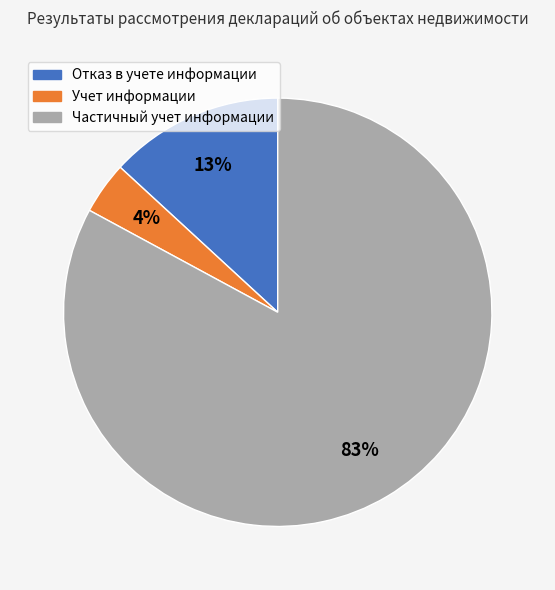

Is there a majority slice in this chart?

Yes